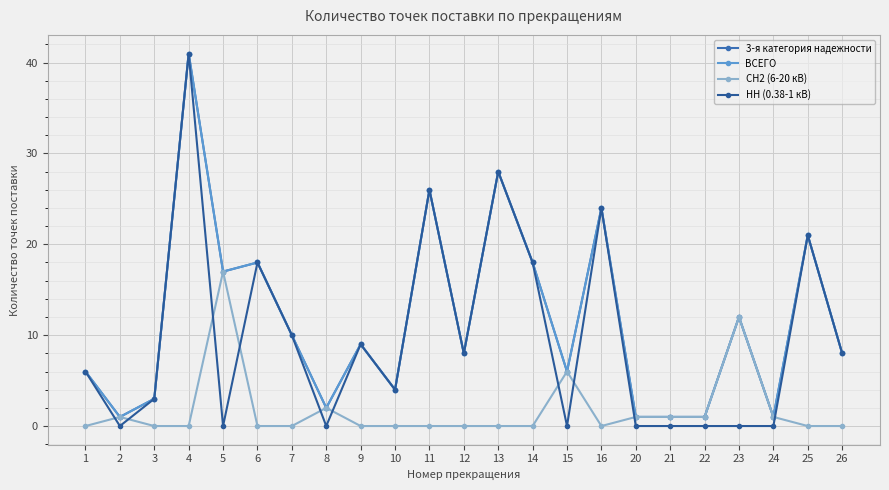

Is this an area chart (filled region under the line)?

No